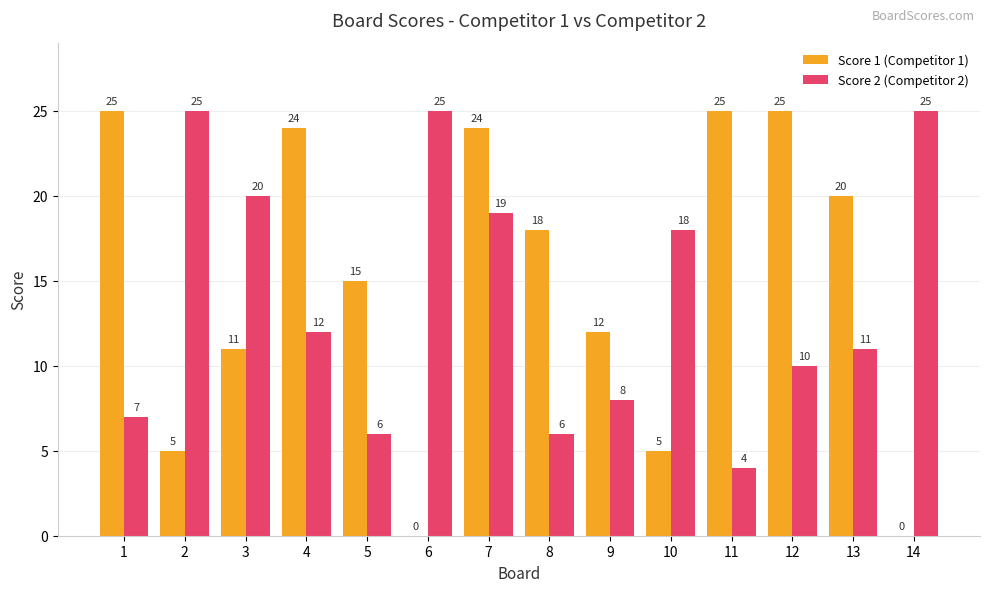

Are the bars grouped side by side (vs. stacked)?

Yes